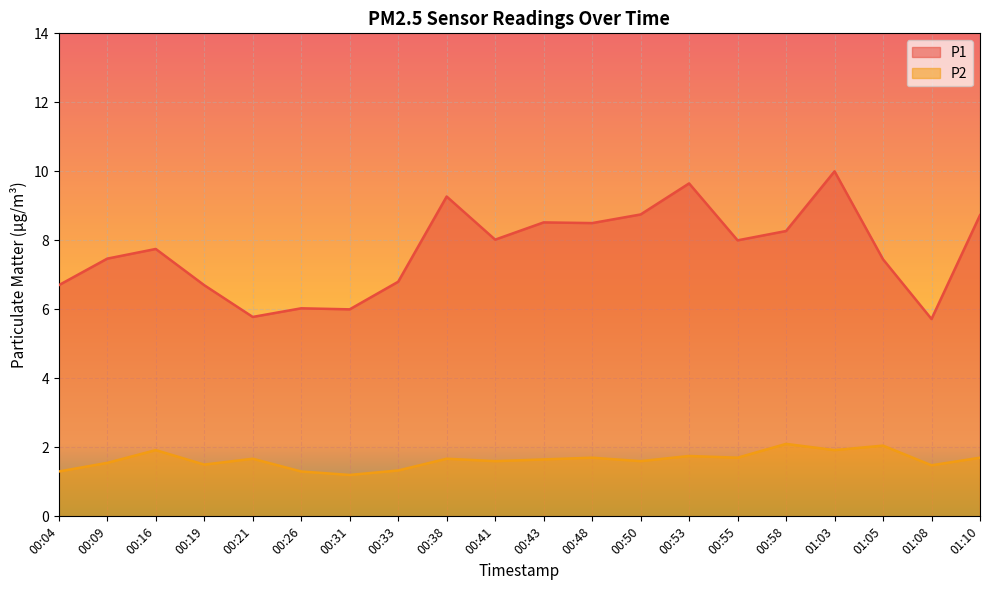

Which series has the widest spread of values?

P1